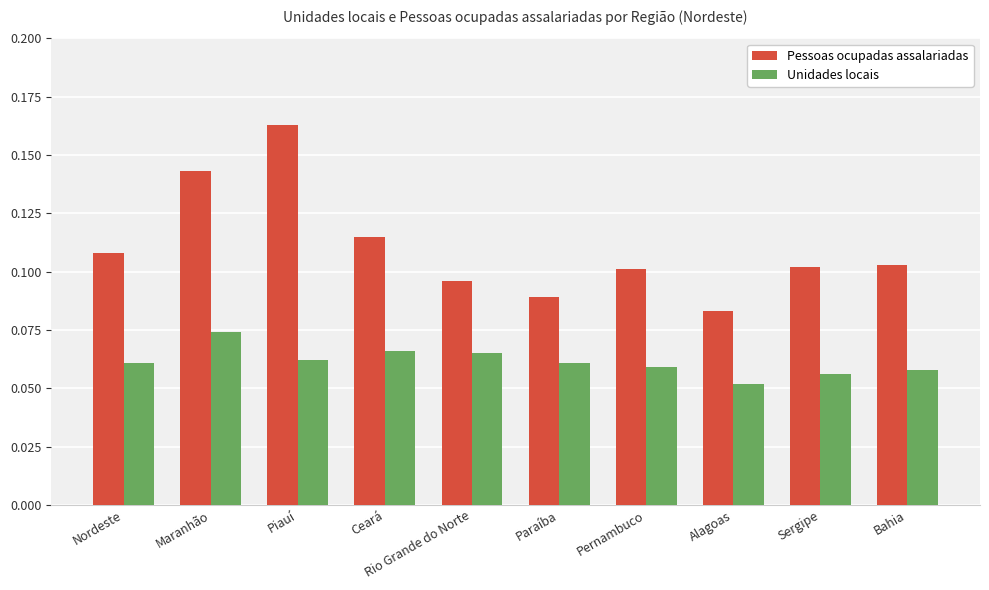

True or false: Unidades locais has a value of 0.1 at Rio Grande do Norte.

True